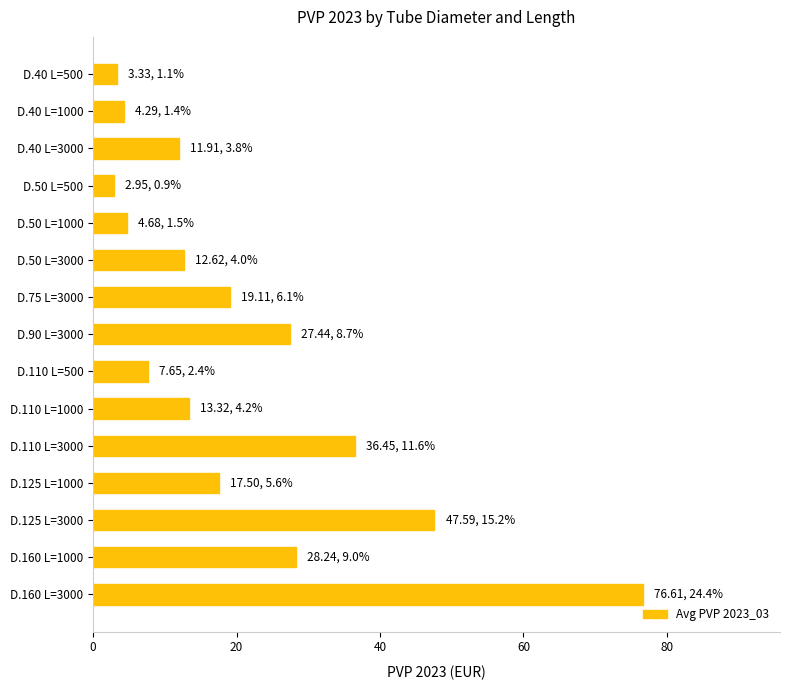

The chart shows a value of 47.6 at D.125 L=3000. True or false?

True